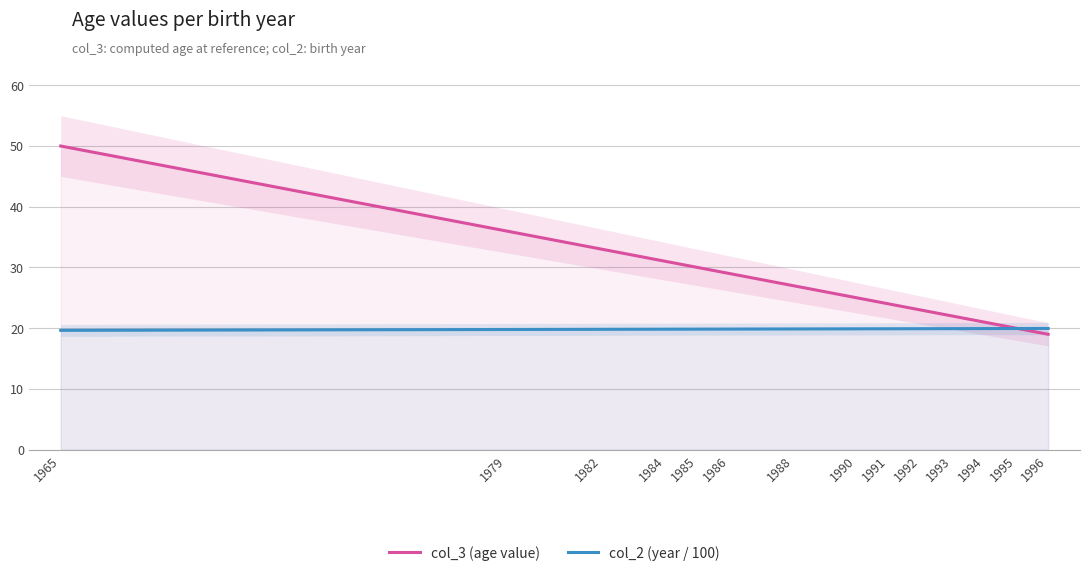

How many data points does each series have?

14